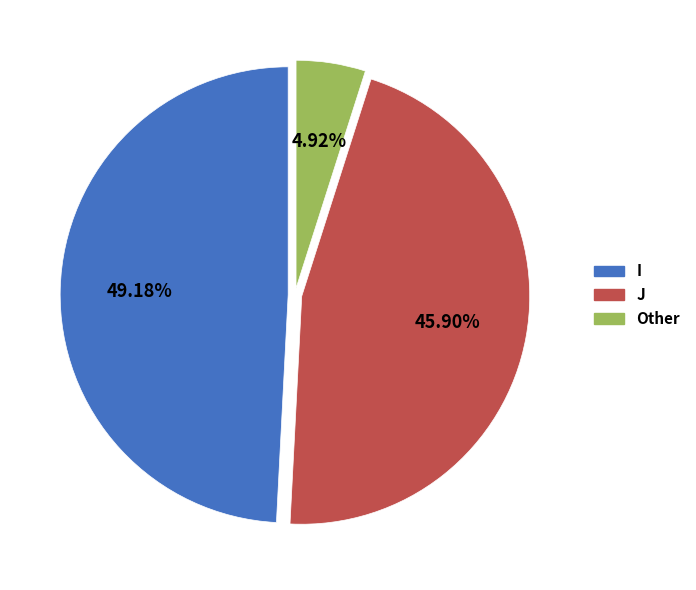

To the nearest percent, what portion does Other represent?

5%